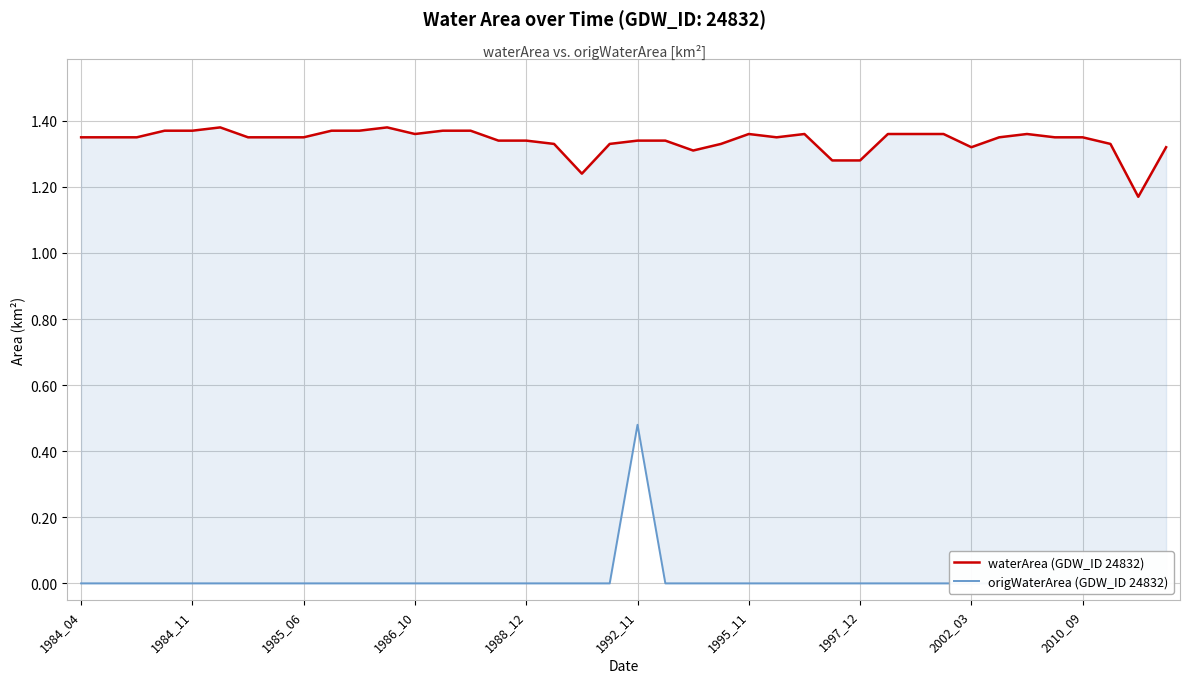

The value of origWaterArea (GDW_ID 24832) at 1997_12 is 0.2. True or false?

False